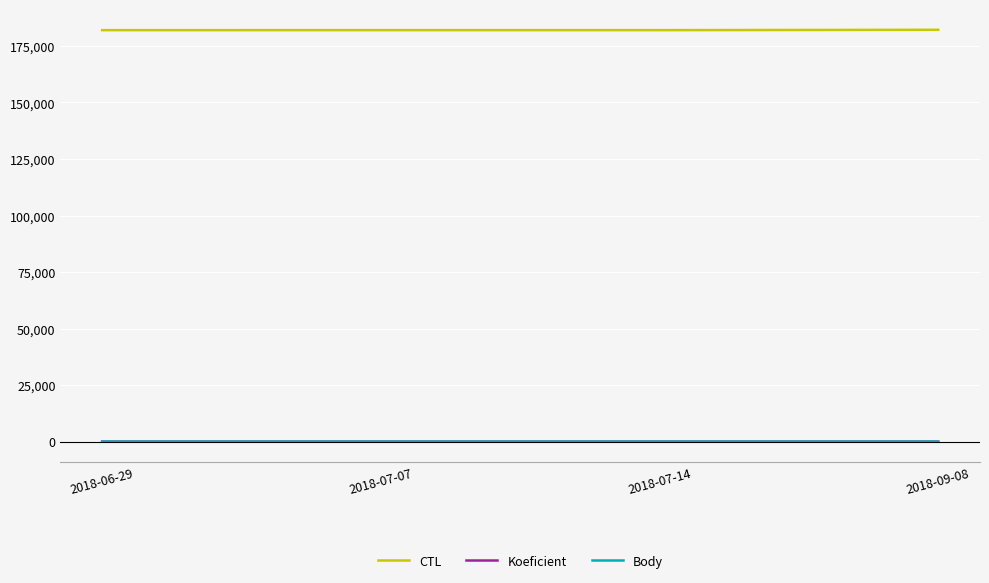

What is the maximum value shown in the chart?

182156